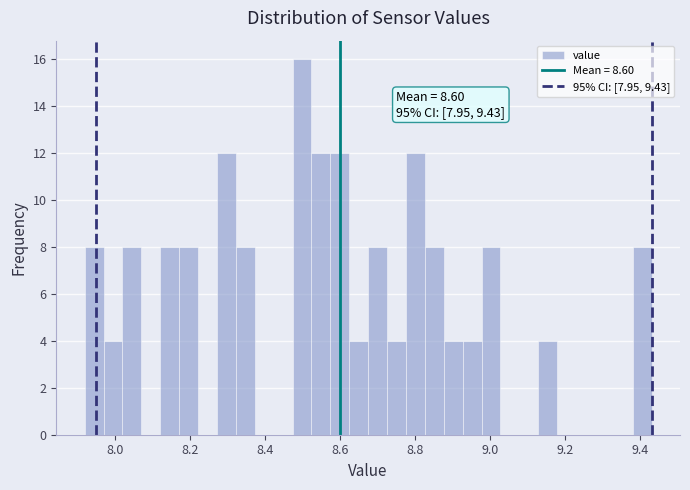

Around what value on the x-axis is the tallest bar? Give the approximate position of its centre, as read against the axis.

8.50